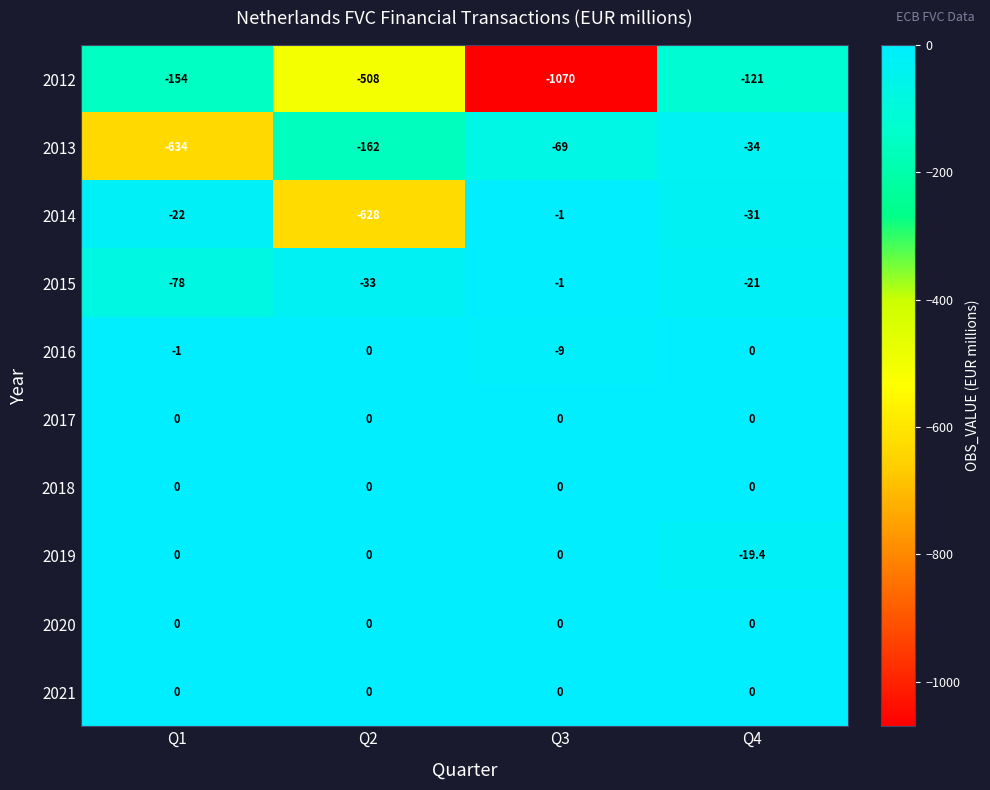

What is the sum of the 2013 values at Q3 and Q4?

-103.0